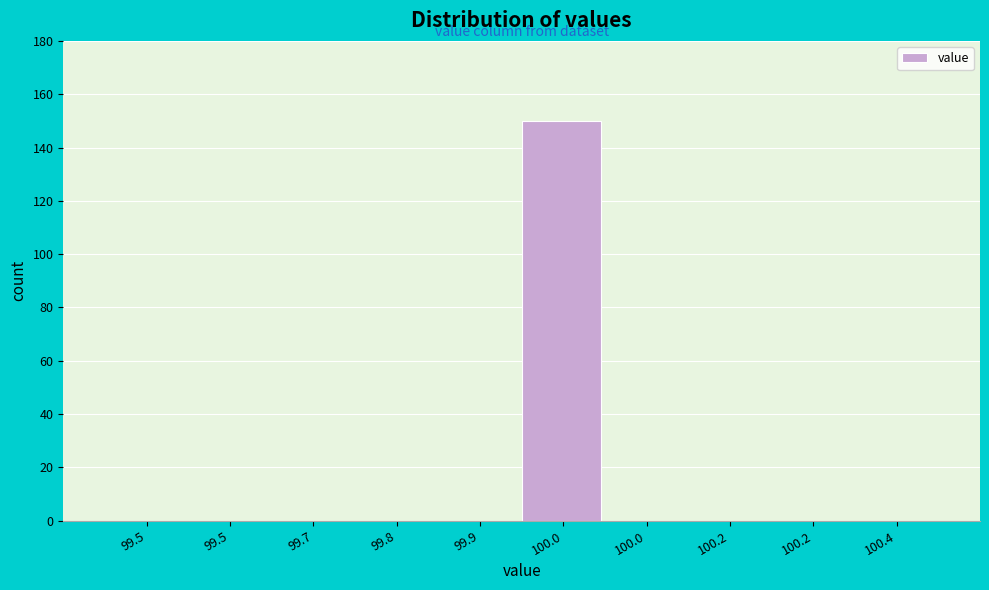

Are the bars horizontal?

No